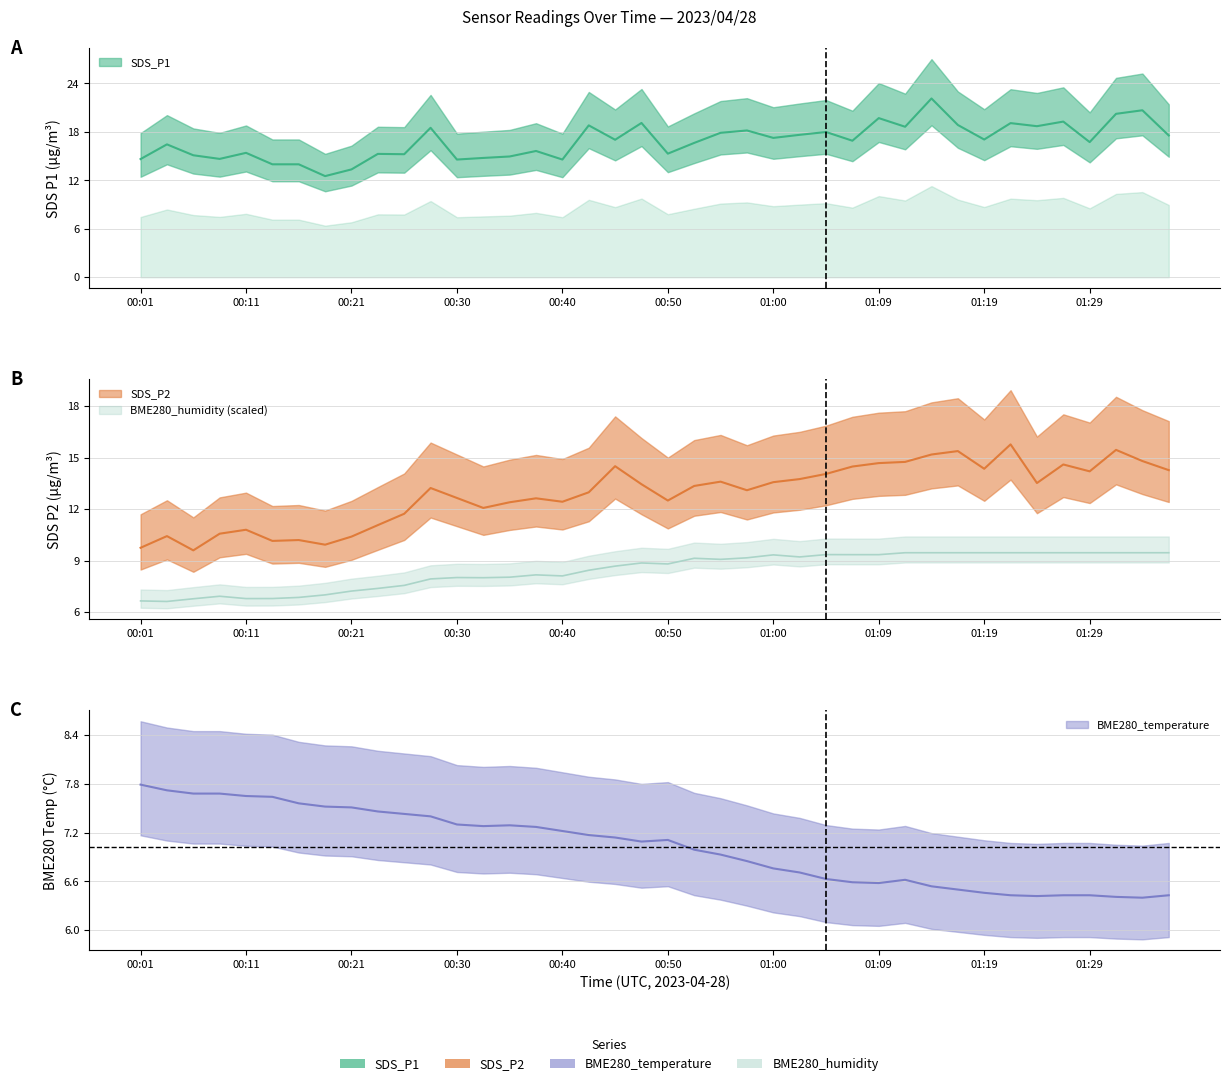

At which category does SDS_P2 reach its first local valley?

00:06